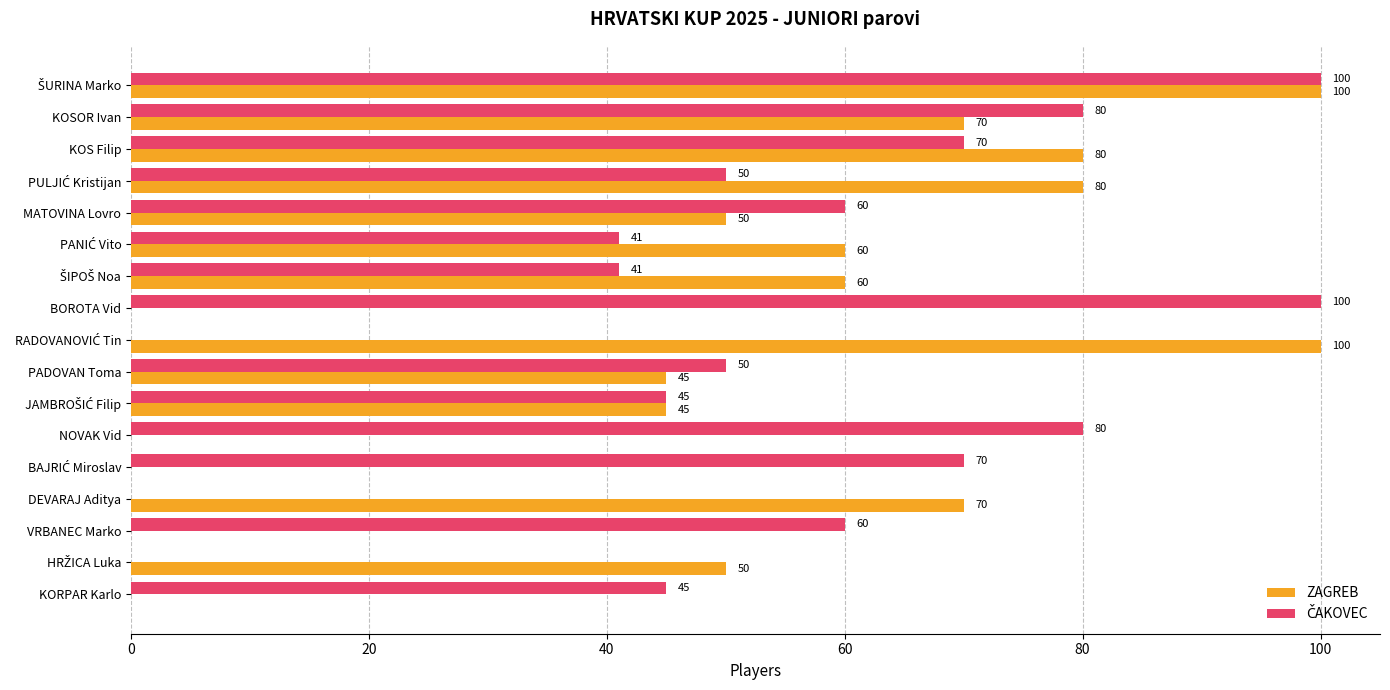

What is the maximum value shown in the chart?

100